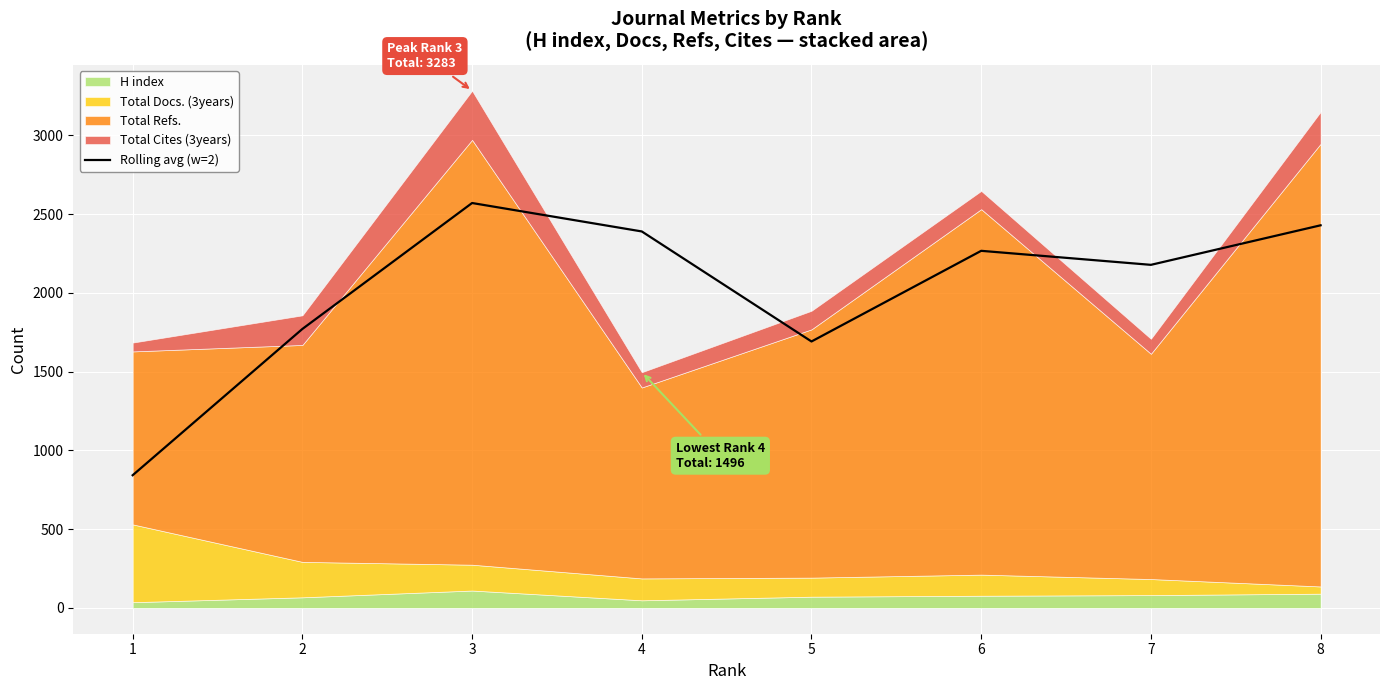

Reading left to right, extract all data points from this chart.

1=842.0	2=1770.5	3=2570.0	4=2389.5	5=1691.0	6=2266.5	7=2177.5	8=2428.5